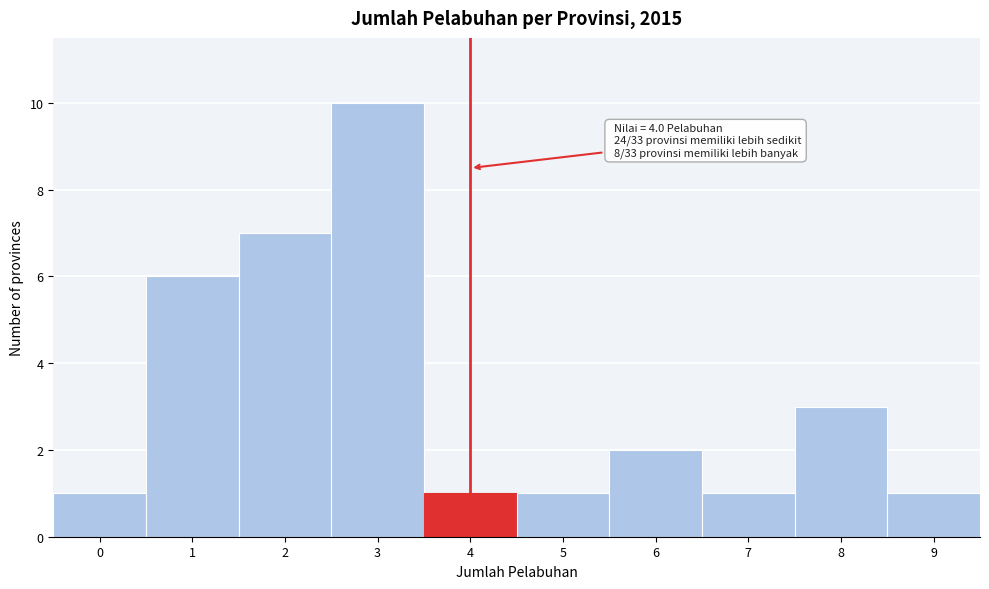

Over which range of the x-axis is the bar tallest?

2.5 to 3.5